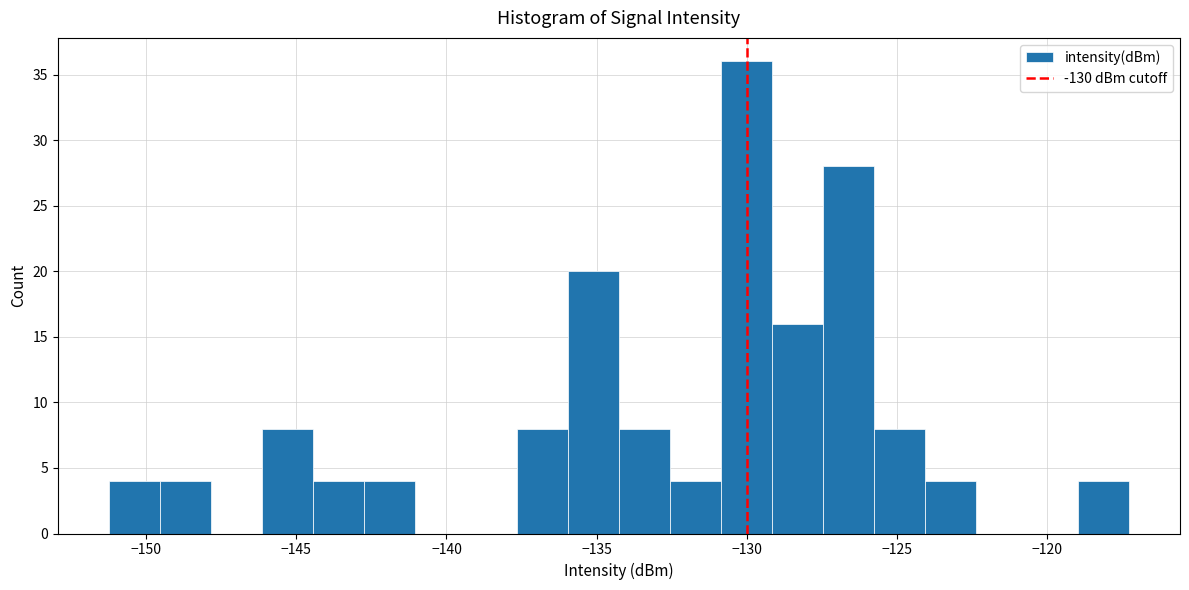

Read against the x-axis, roughly where is the centre of the tallest bar?

-130.0